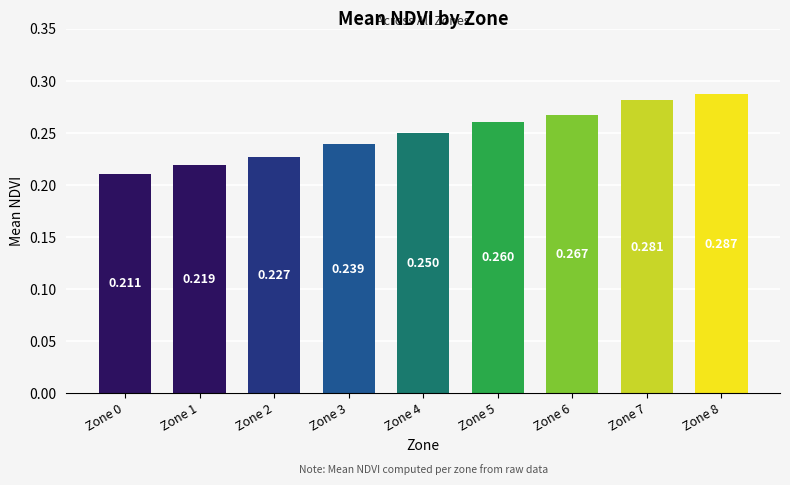

Count the number of data series in this chart.

1